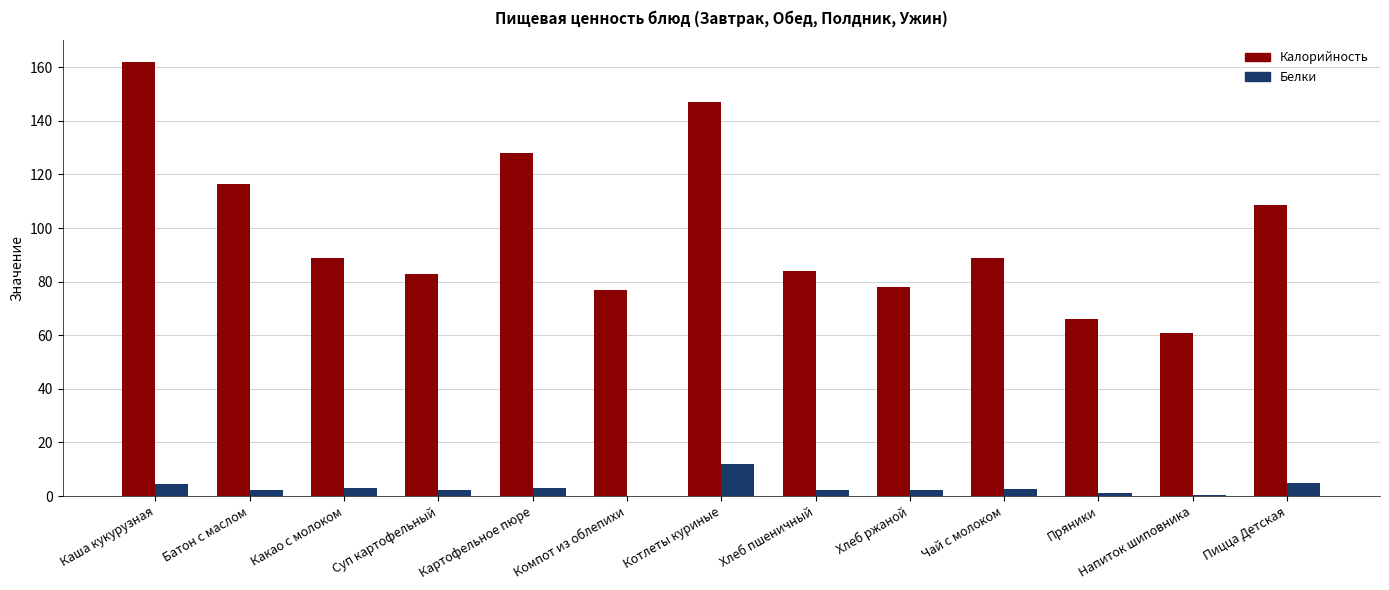

What is the total value across all series at Картофельное пюре?

130.7